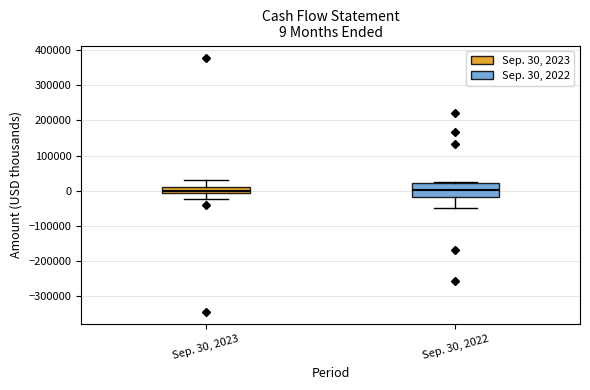

Comparing the boxes themselves (not the whiskers), which one is the tallest?

Sep. 30, 2022